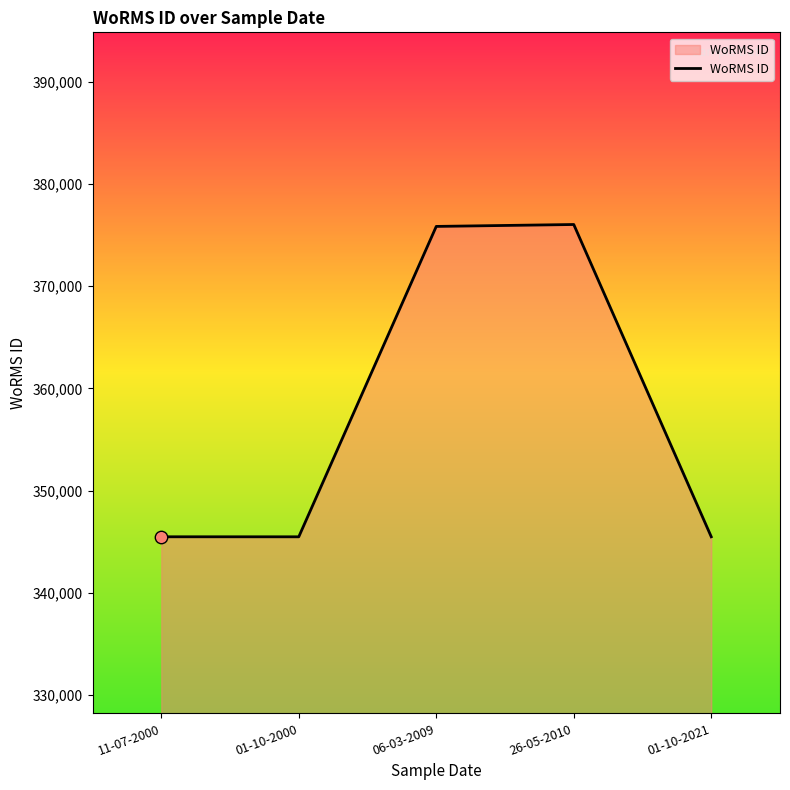

What is the change in value from 26-05-2010 to 01-10-2021?

-30554